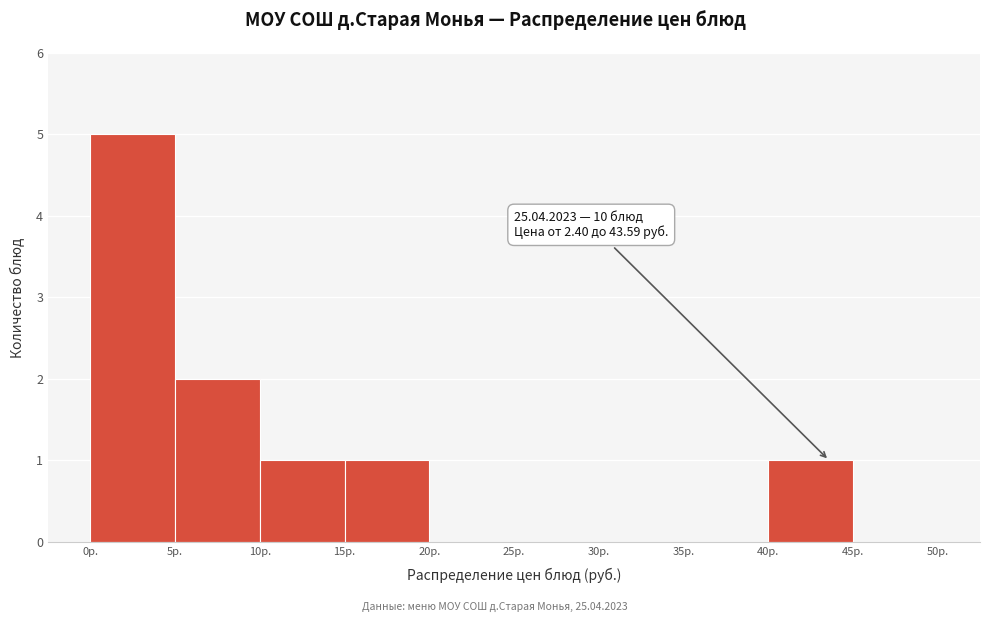

Which range on the x-axis has the tallest bar?

0 to 5